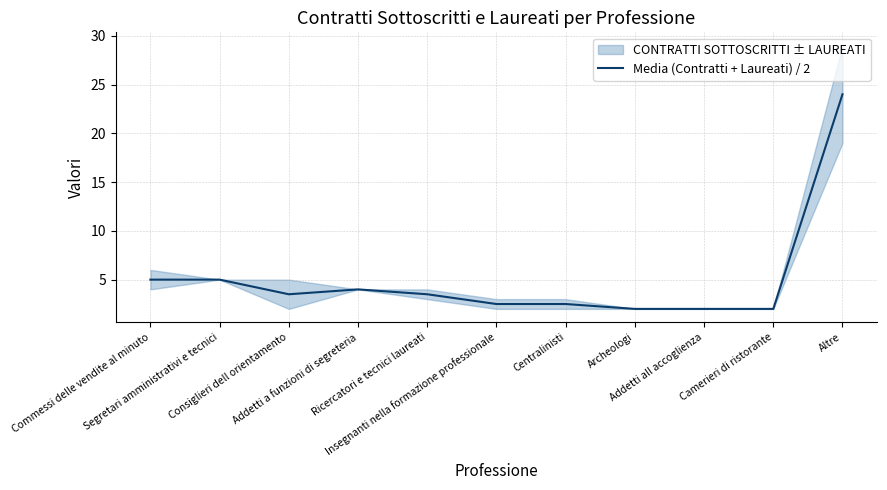

How many lines are shown in the chart?

1